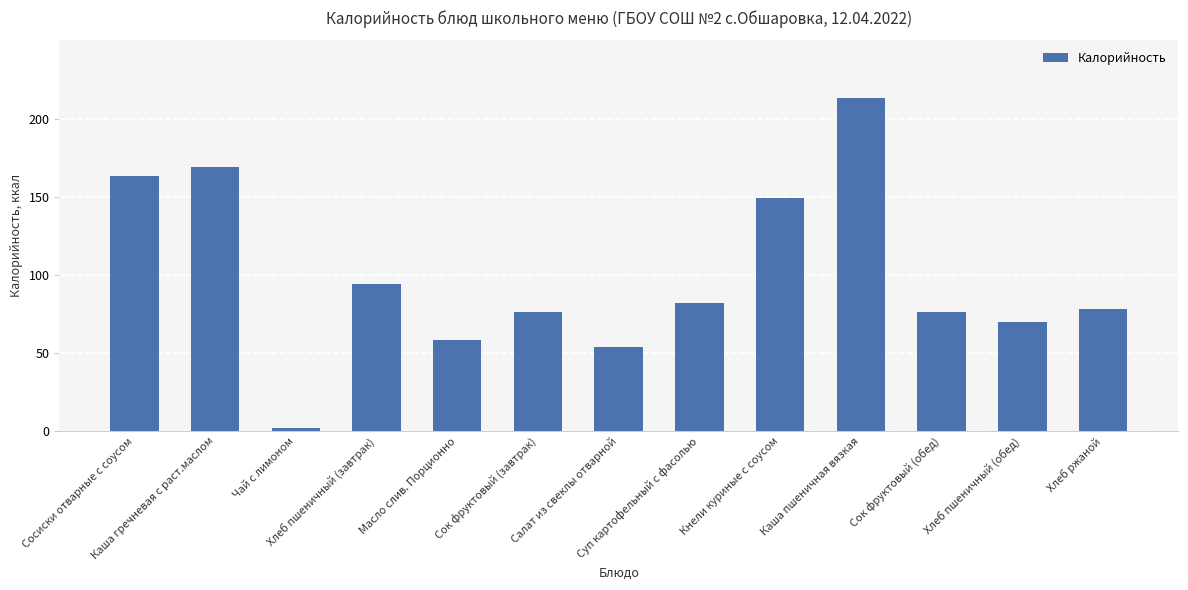

What is the difference between the maximum and minimum values?

211